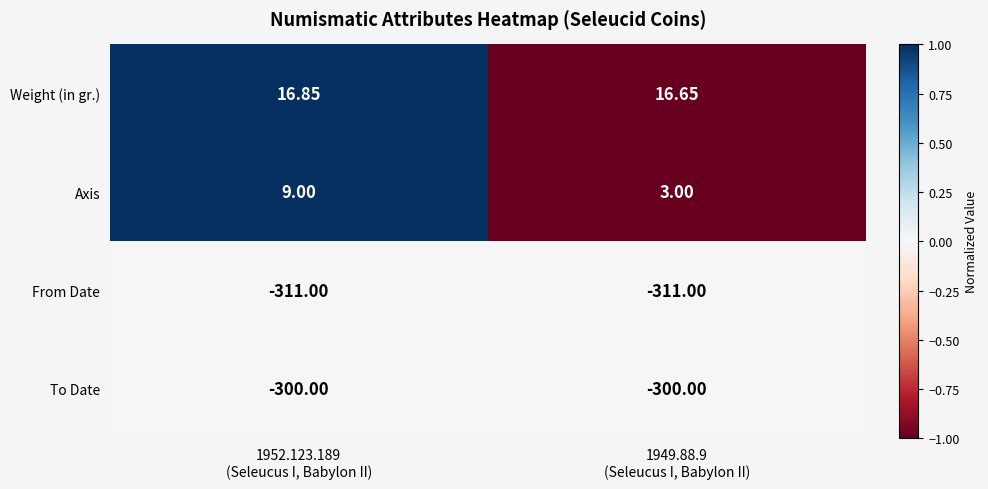

Which series has the widest spread of values?

Axis